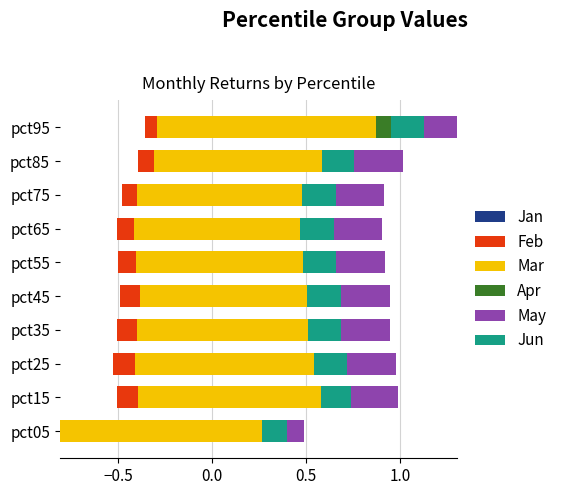

Which series has the largest total across all categories?

Mar